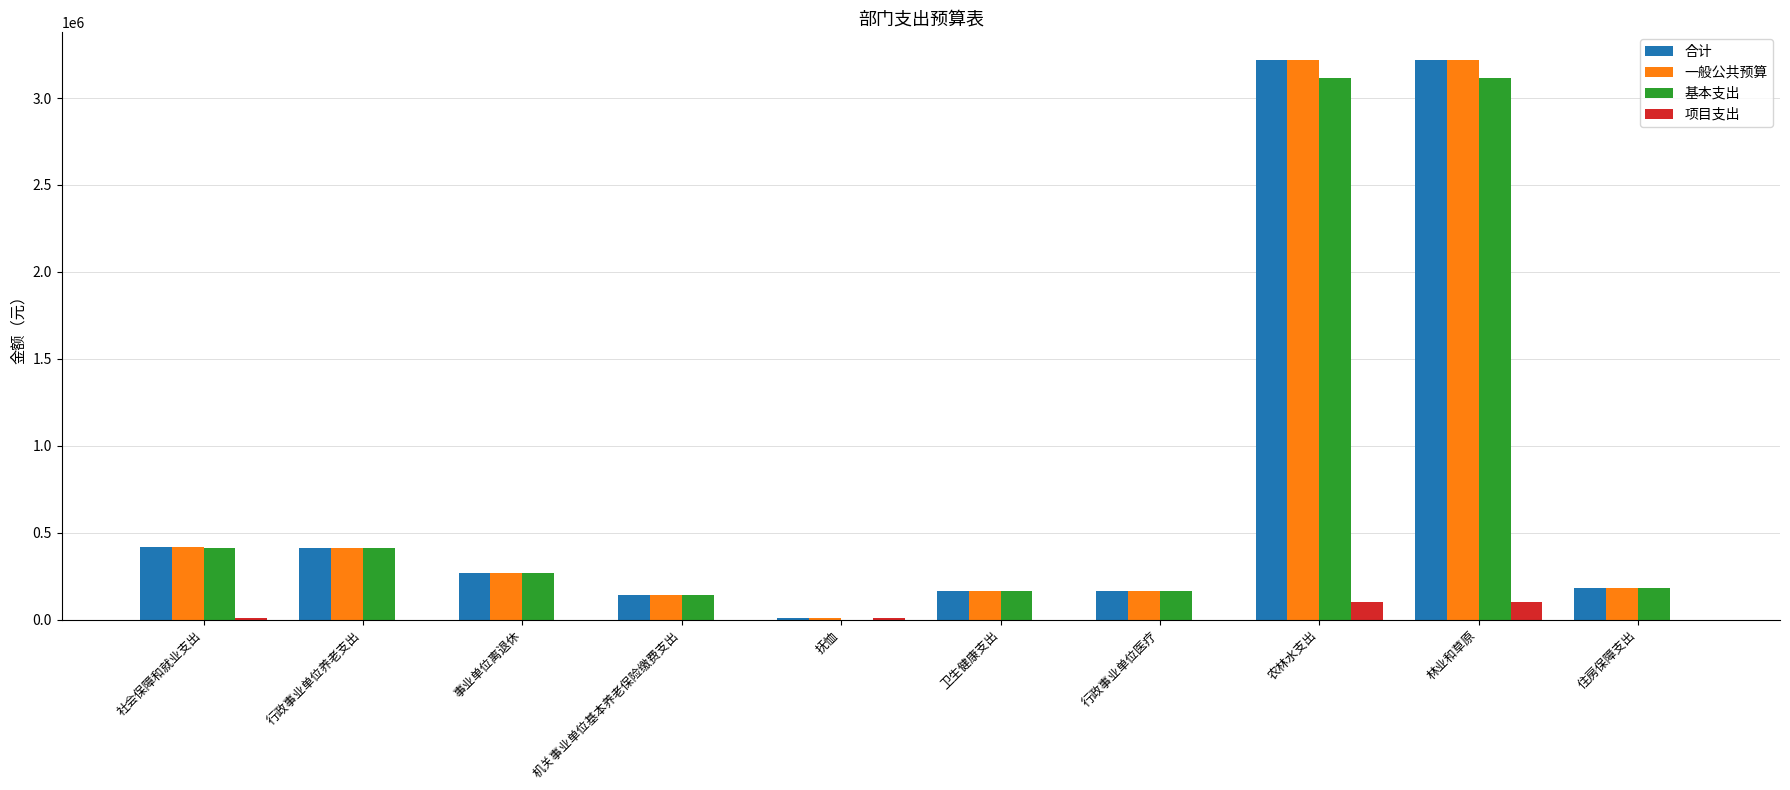

What is the sum of all 基本支出 values?

7965614.7